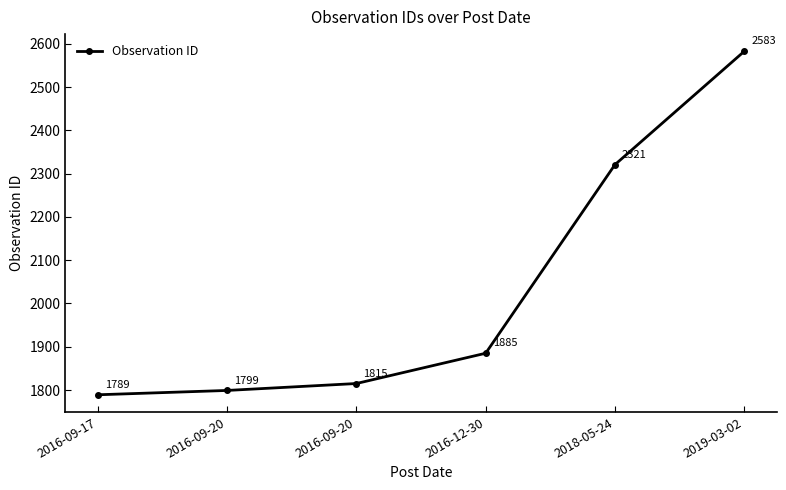

How many lines are shown in the chart?

1